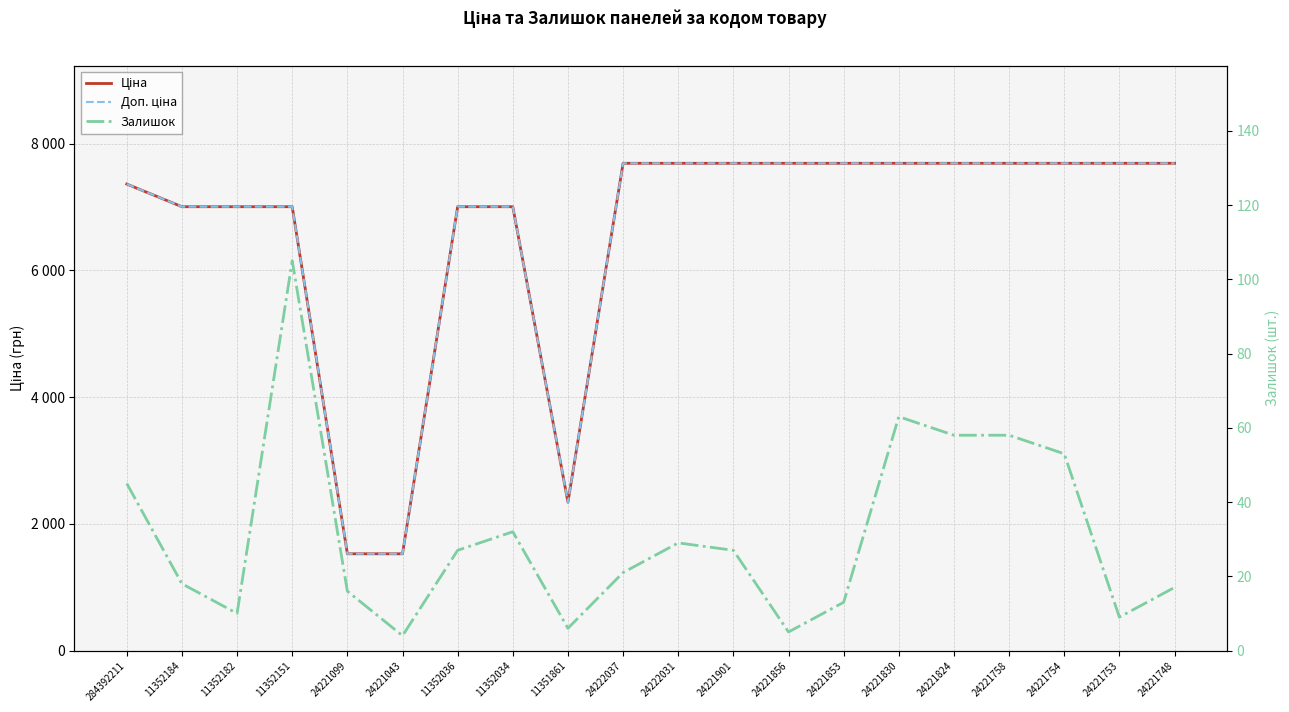

At which category does Залишок reach its first local valley?

11352182